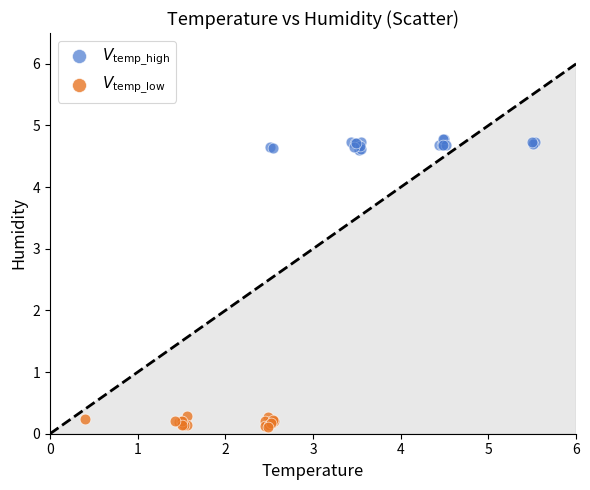

What are all the series names shown in the legend?

$V_{\mathrm{temp\_high}}$, $V_{\mathrm{temp\_low}}$